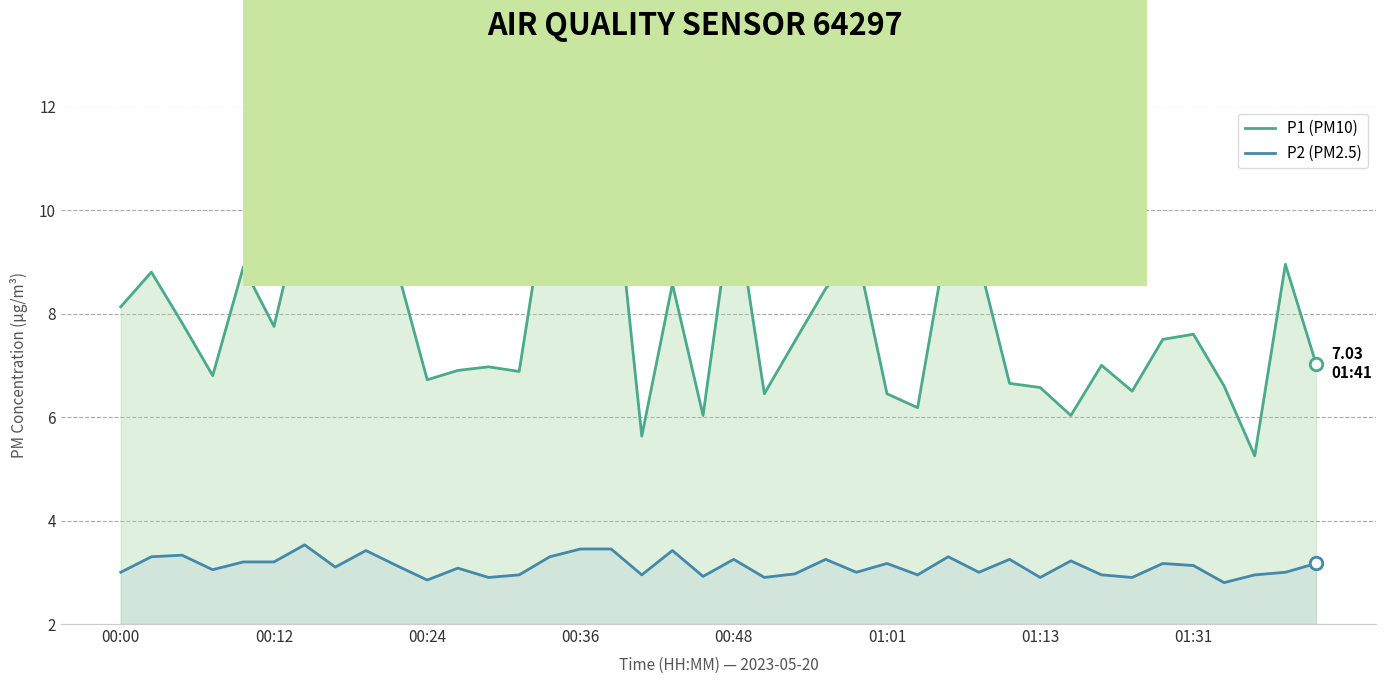

Is the value of P2 (PM2.5) at 00:24 greater than the value of P1 (PM10) at 00:12?

No